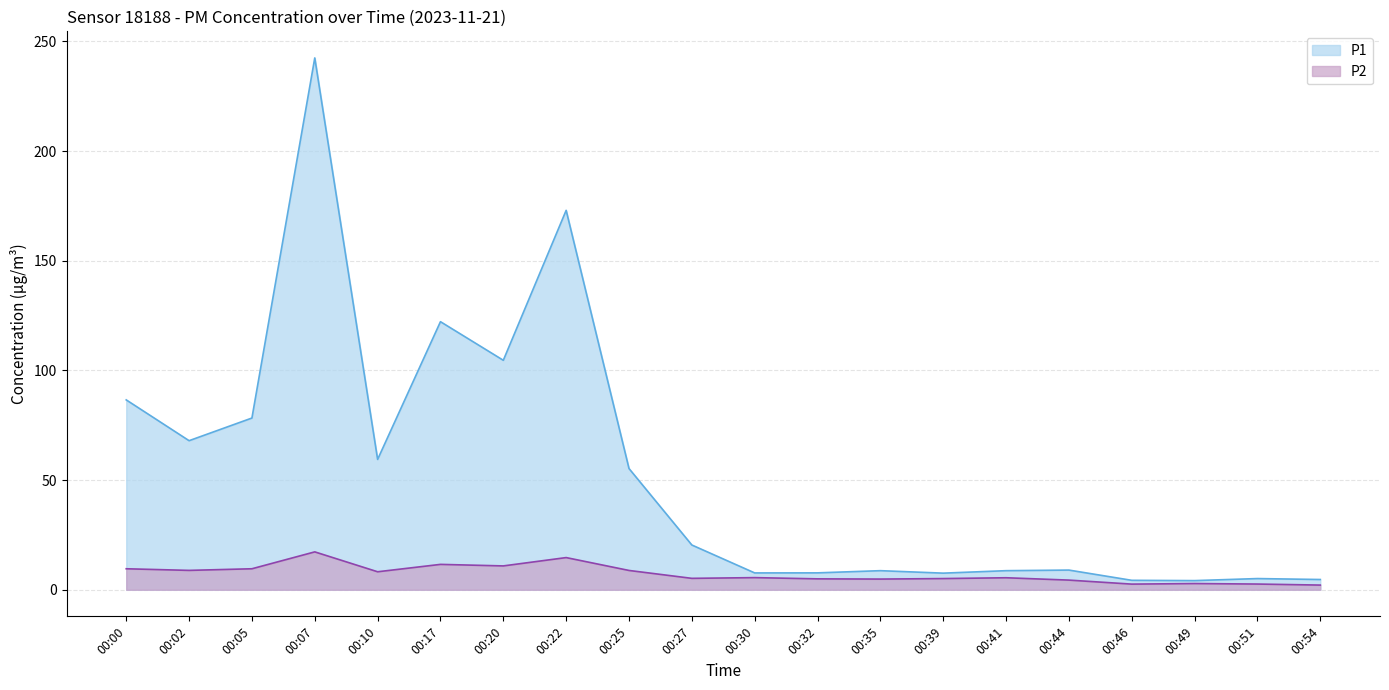

Which category has the highest value across all series?

00:07